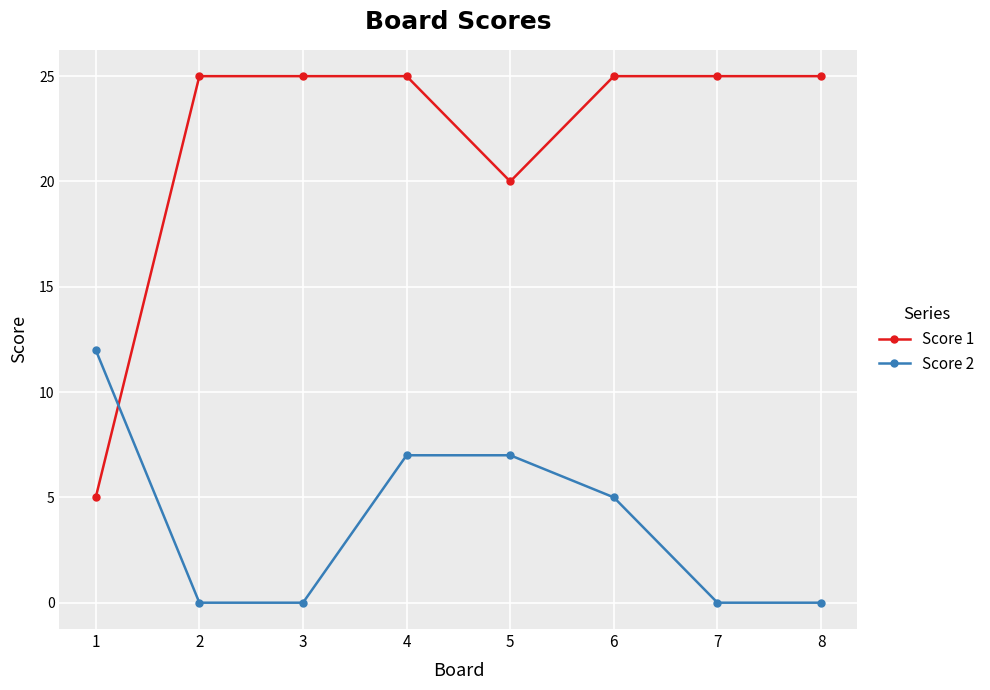

What is the greatest value displayed?

25